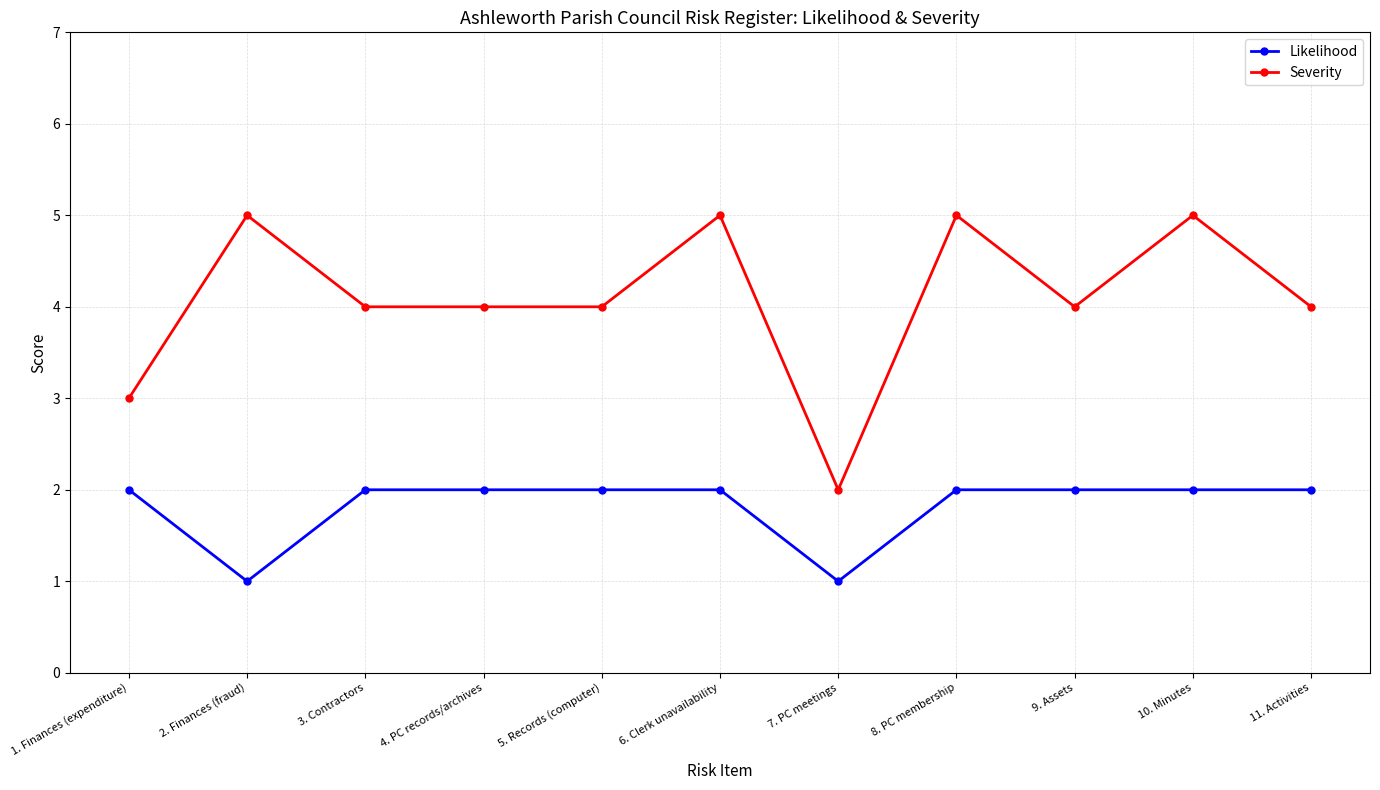

True or false: Likelihood and Severity cross at least once.

False